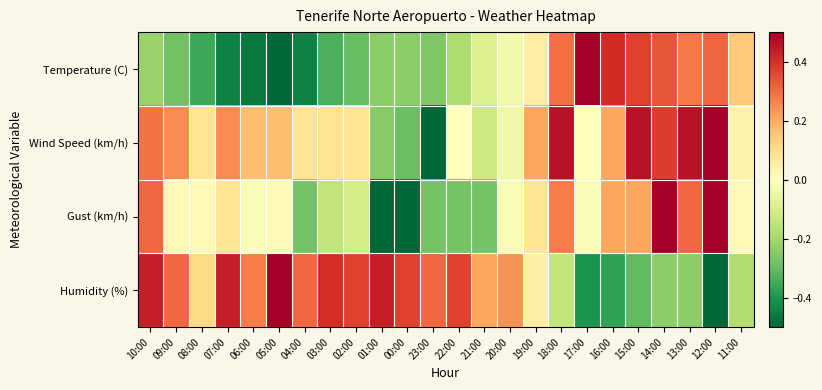

Which series has the largest range (max minus min)?

Temperature (C)